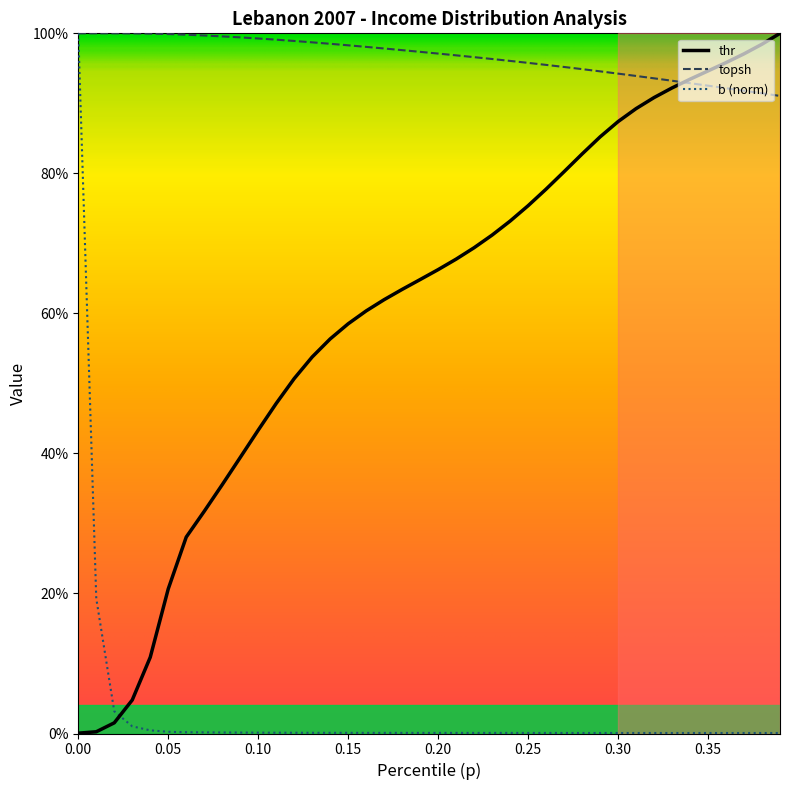

What are all the series names shown in the legend?

thr, topsh, b (norm)